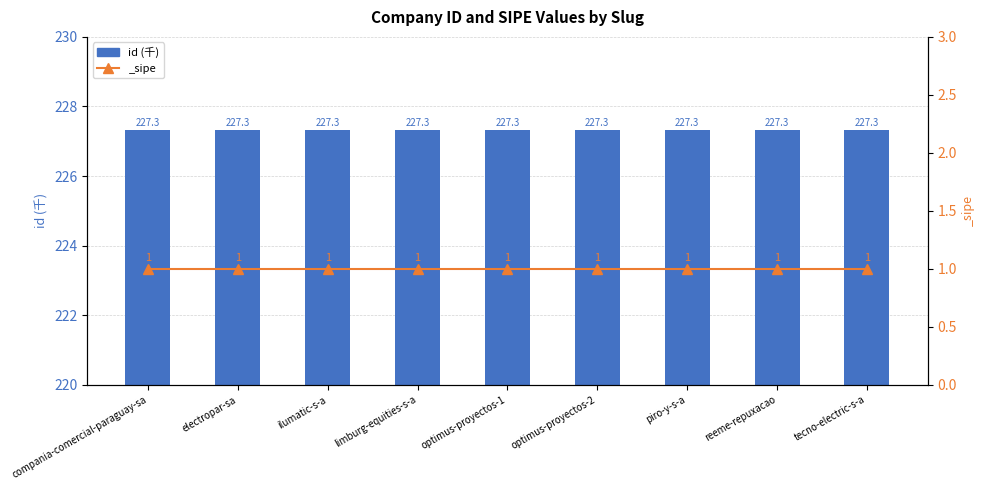

Is it true that the value at limburg-equities-s-a is 123.2?

False